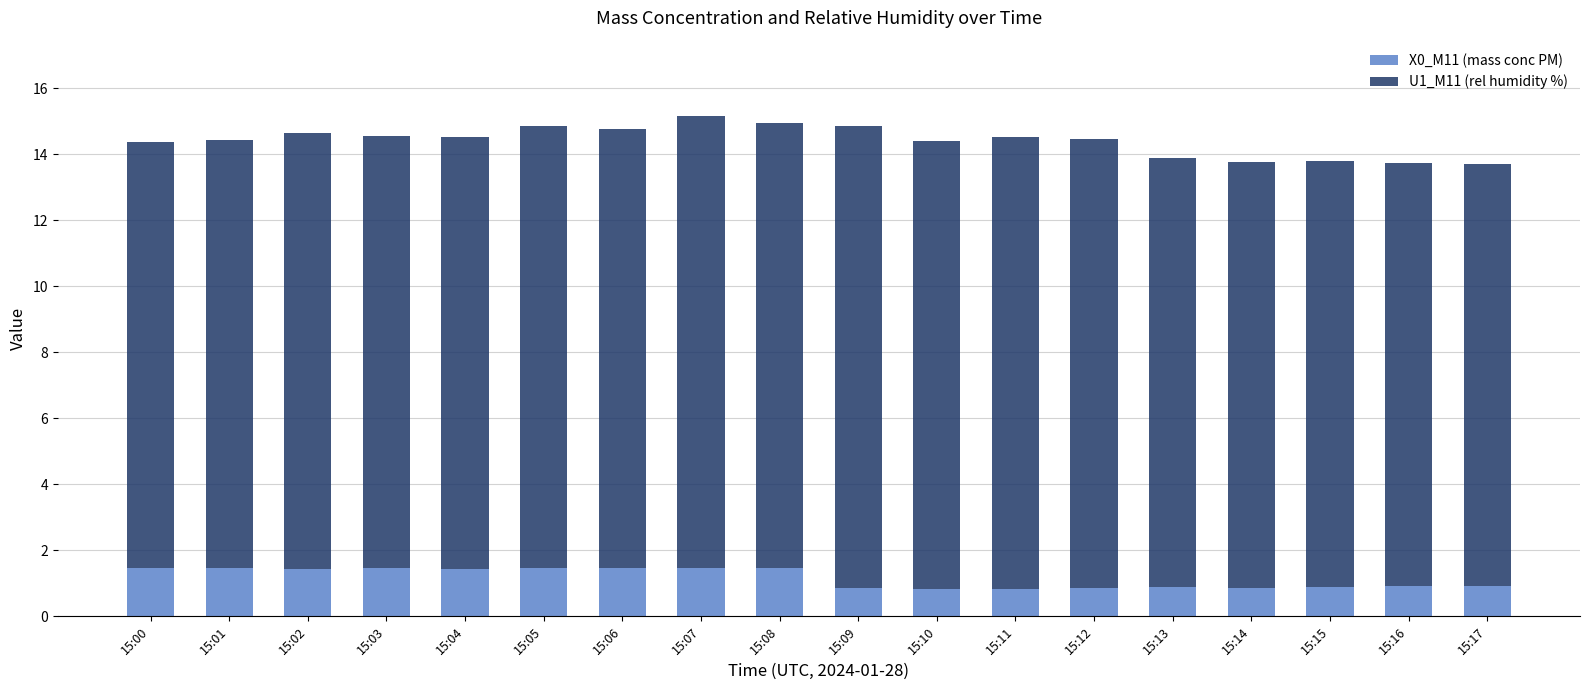

What is the value of the X0_M11 (mass conc PM) bar at the 16th from the left?

0.9